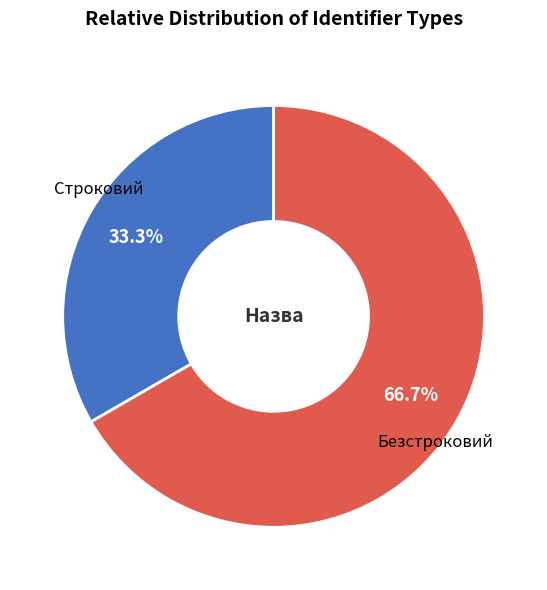

Does any single category account for the majority?

Yes